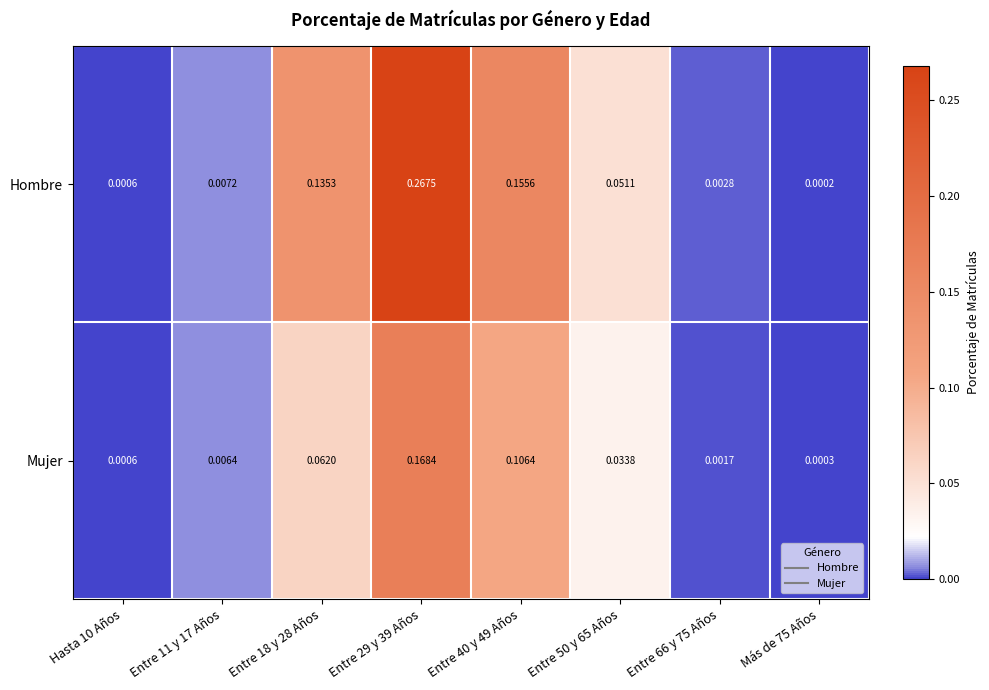

Is the value of Mujer at Entre 50 y 65 Años greater than the value of Hombre at Entre 29 y 39 Años?

No